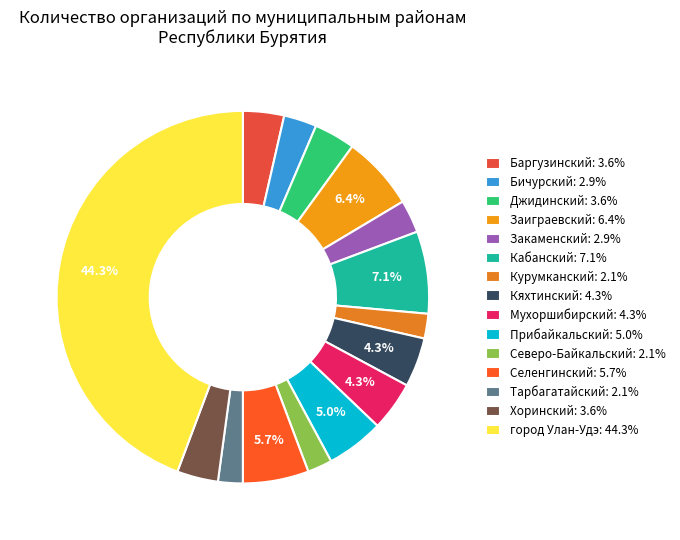

What percentage is the Тарбагатайский slice, to the nearest percent?

2%